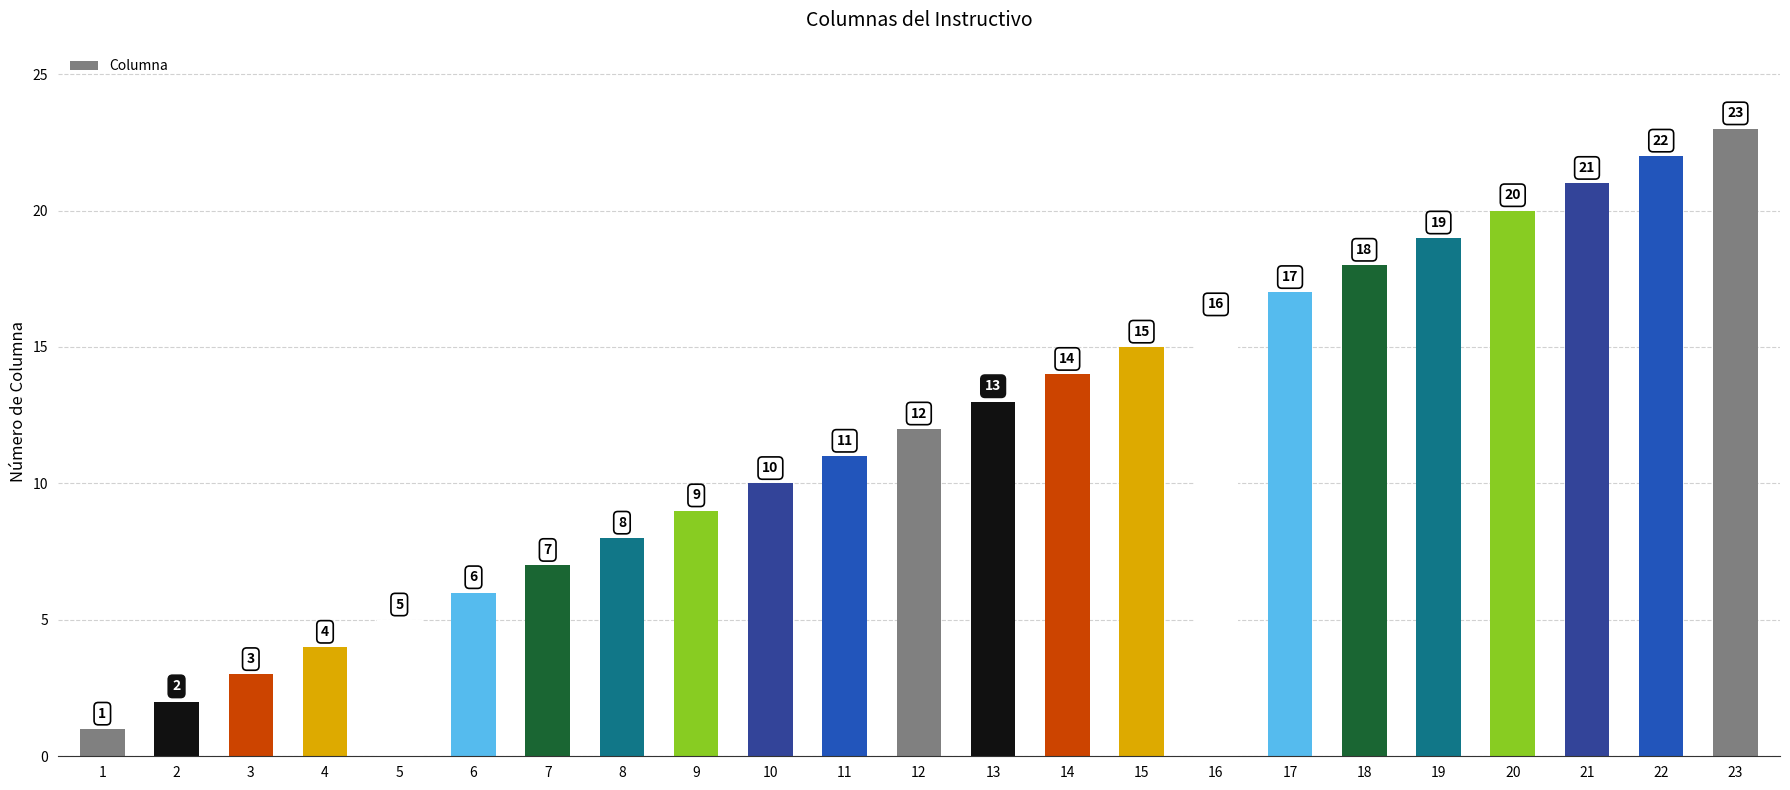

List the labels in order of value, largest first.

23, 22, 21, 20, 19, 18, 17, 16, 15, 14, 13, 12, 11, 10, 9, 8, 7, 6, 5, 4, 3, 2, 1